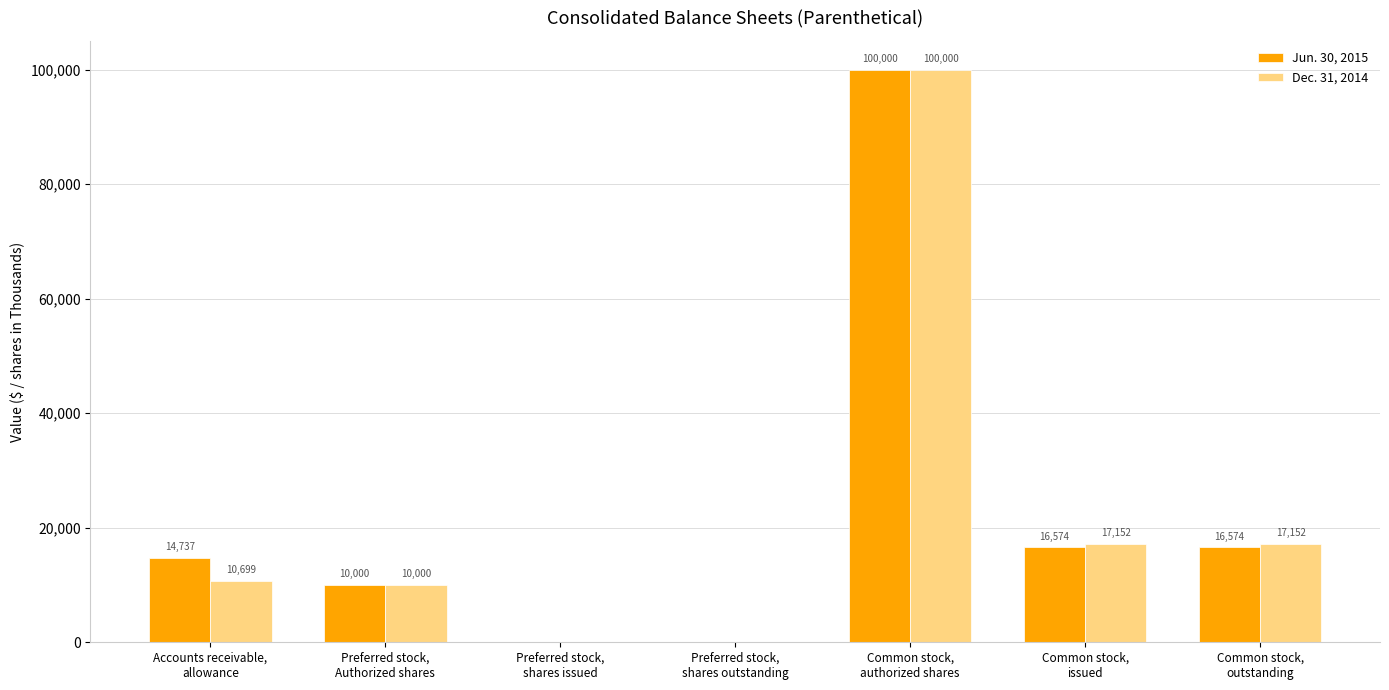

What is the greatest value displayed?

100000